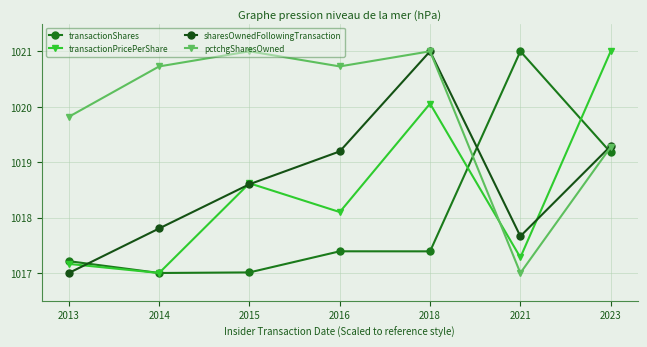

What are all the series names shown in the legend?

transactionShares, transactionPricePerShare, sharesOwnedFollowingTransaction, pctchgSharesOwned